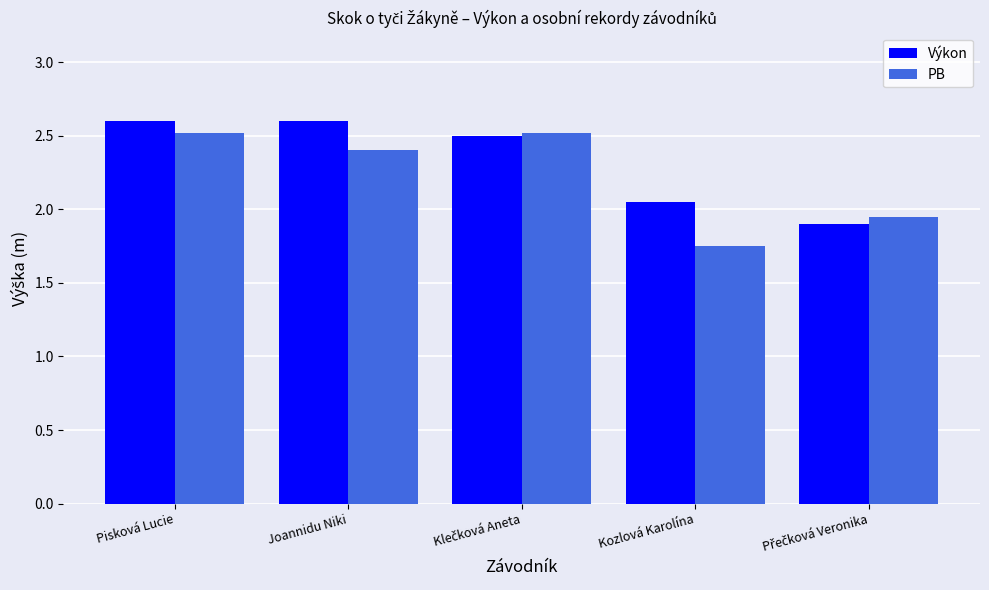

At Joannidu Niki, list the series in order from largest to smallest.

Výkon, PB